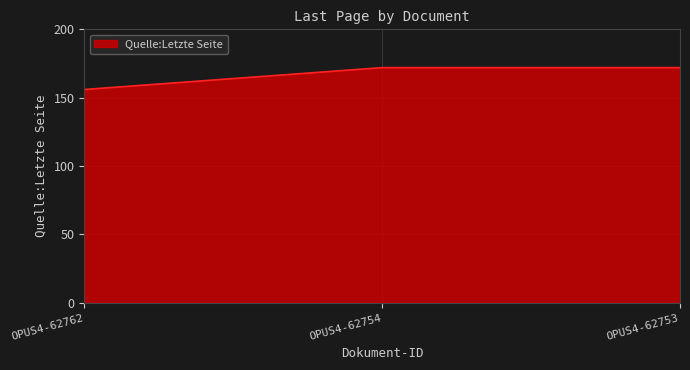

True or false: the data shows 58 at OPUS4-62753.

False